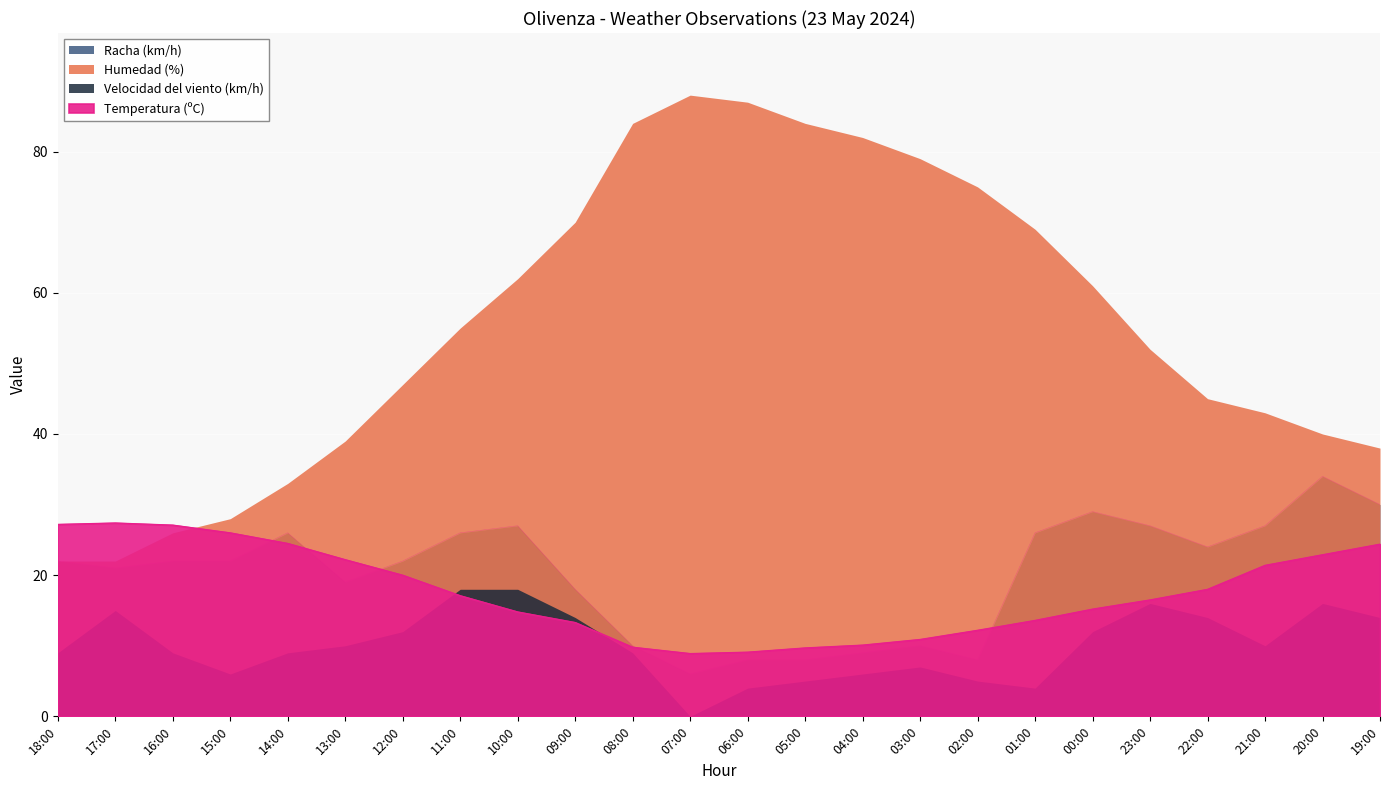

Which series changed the most between 18:00 and 01:00?

Temperatura (ºC)